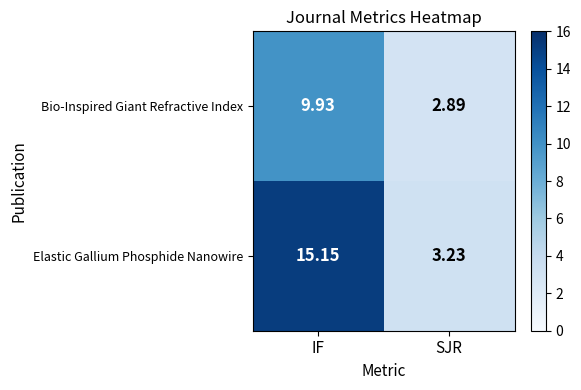

What is the spread (max minus min) of values at SJR?

0.3